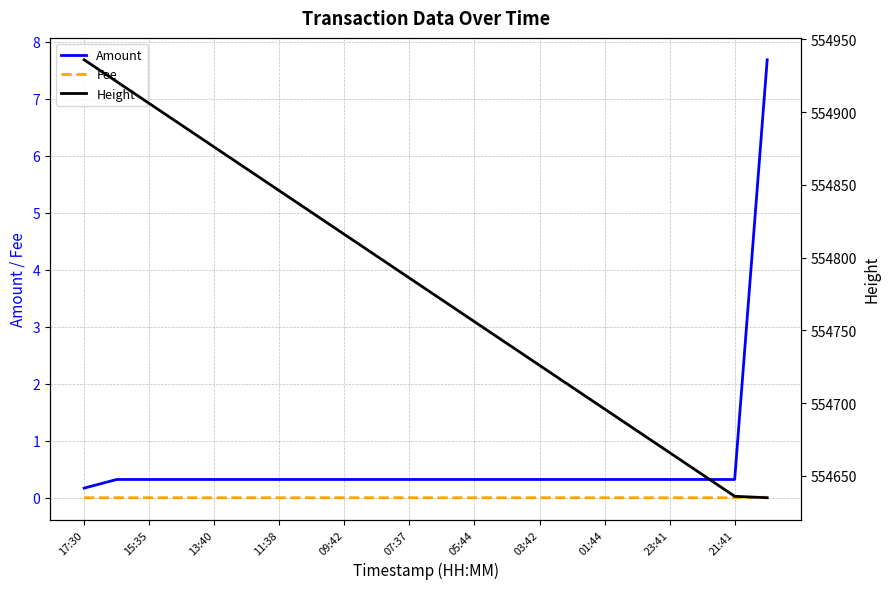

List the series in order of their peak value, highest first.

Height, Amount, Fee